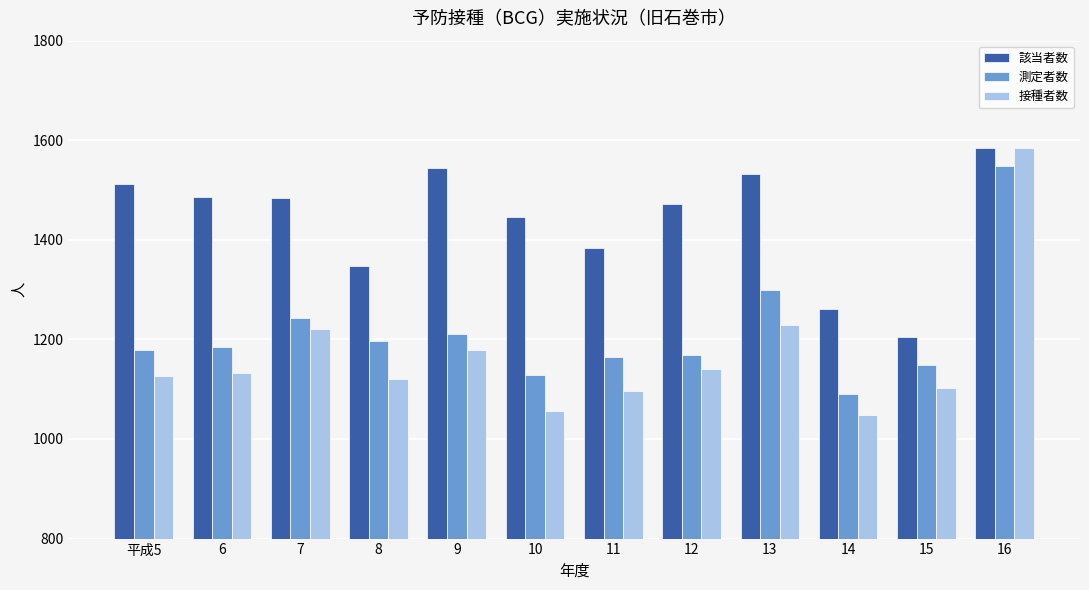

Is it true that 接種者数 equals 1096 at 11?

True